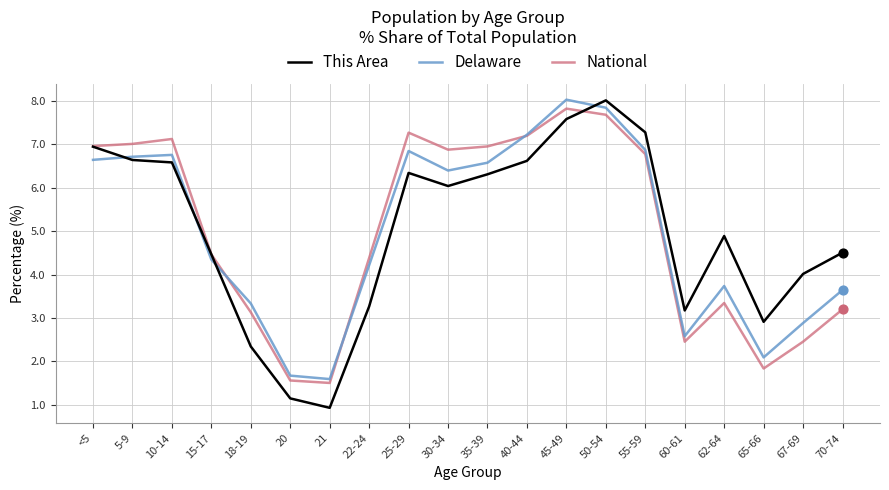

What is the total value across all series at 60-61?

8.2